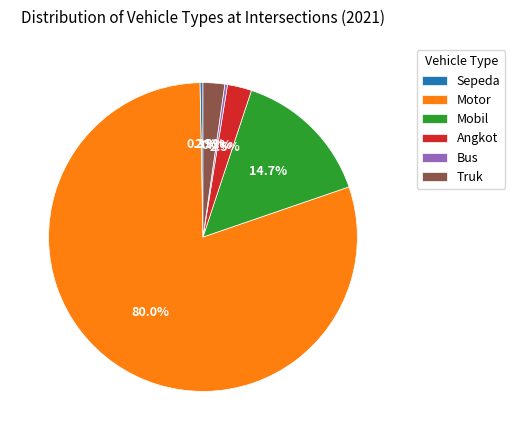

Is there any slice that represents more than half of the pie?

Yes